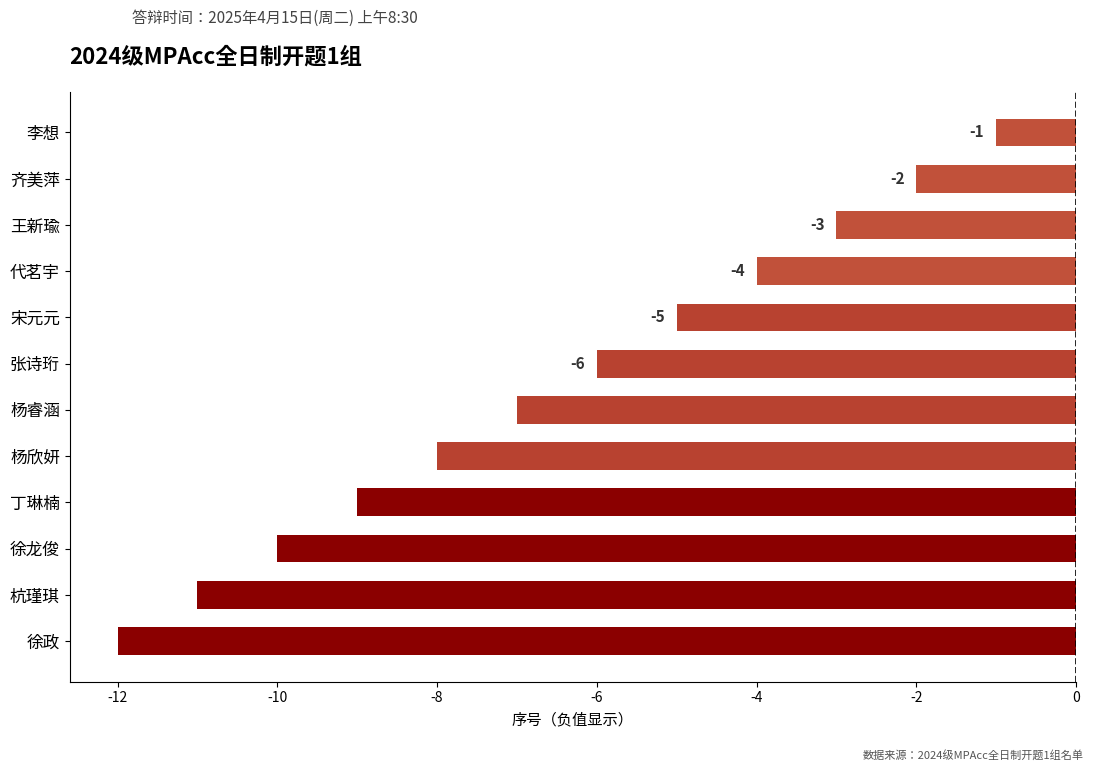

Reading top to bottom, what are all the values shown in this chart?

李想=-1	齐美萍=-2	王新瑜=-3	代茗宇=-4	宋元元=-5	张诗珩=-6	杨睿涵=-7	杨欣妍=-8	丁琳楠=-9	徐龙俊=-10	杭瑾琪=-11	徐政=-12